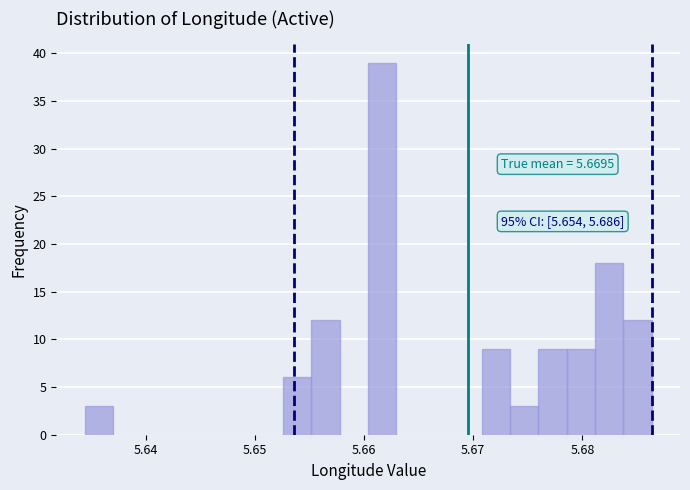

Around what value on the x-axis is the tallest bar? Give the approximate position of its centre, as read against the axis.

5.662